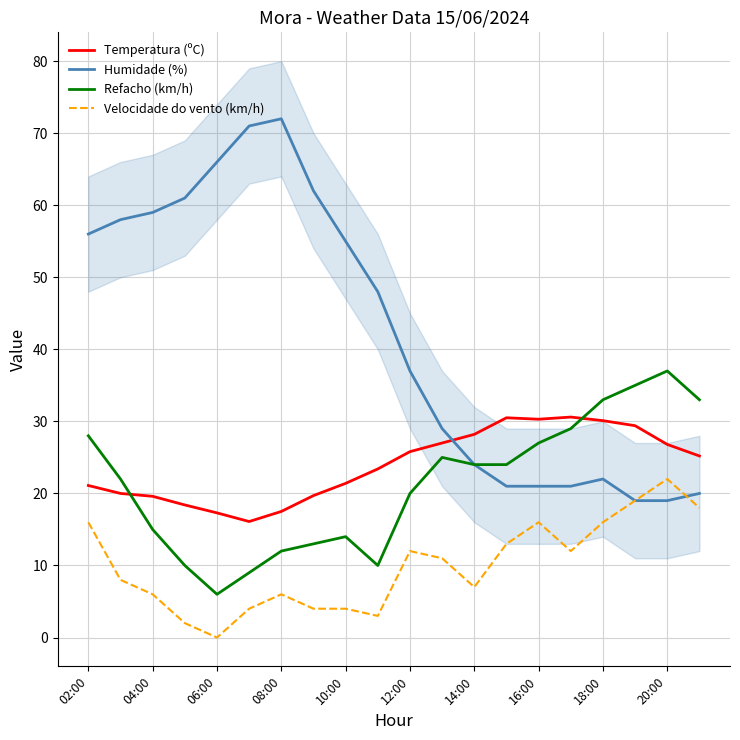

What is the highest value of the Temperatura (ºC) series?

30.6